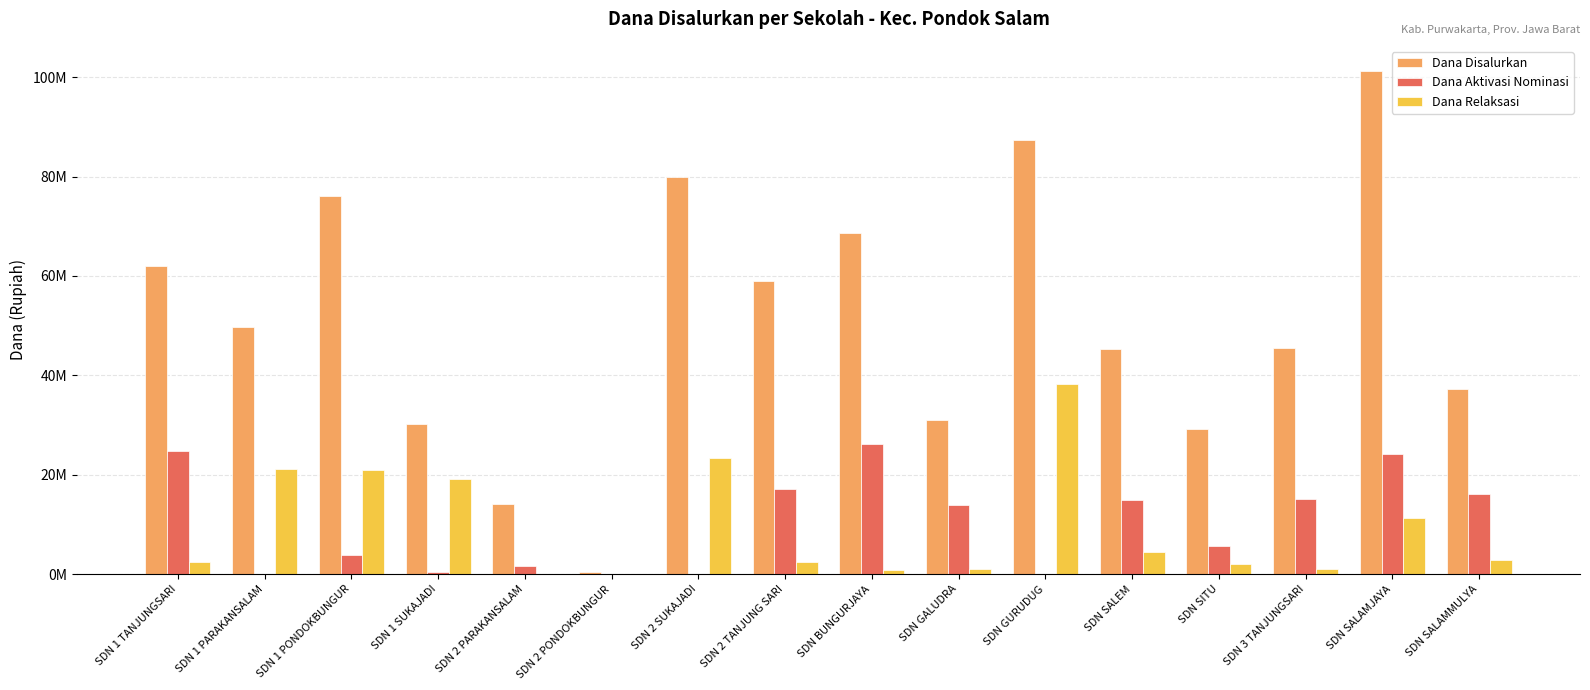

Is it true that Dana Relaksasi equals 5748866 at SDN 1 PONDOKBUNGUR?

False